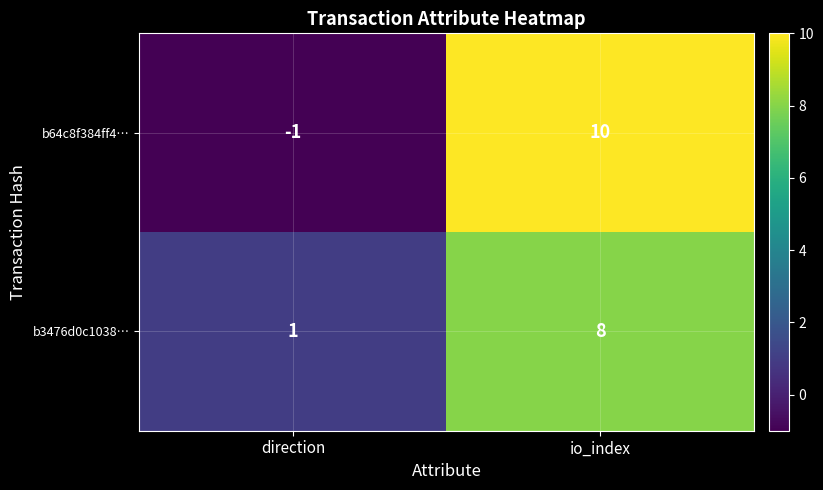

How many data points does each series have?

2